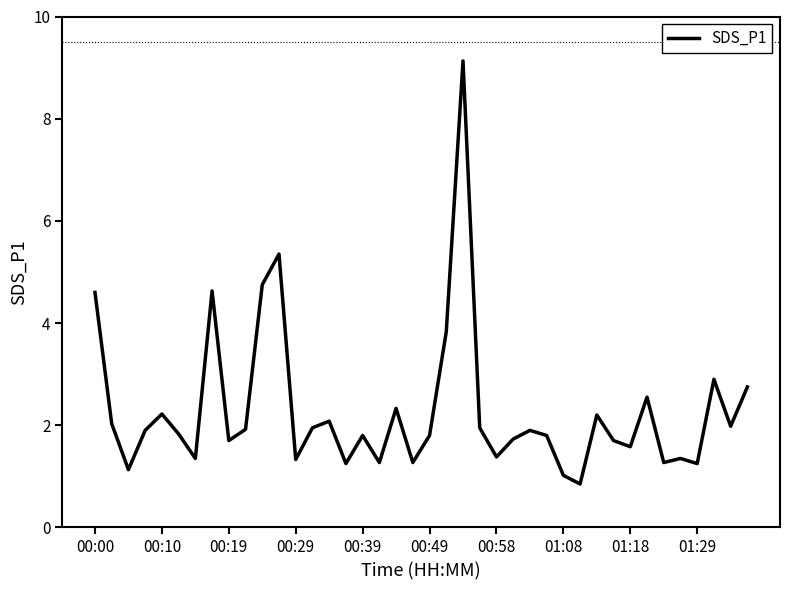

What is the difference between the maximum and minimum values?

8.3